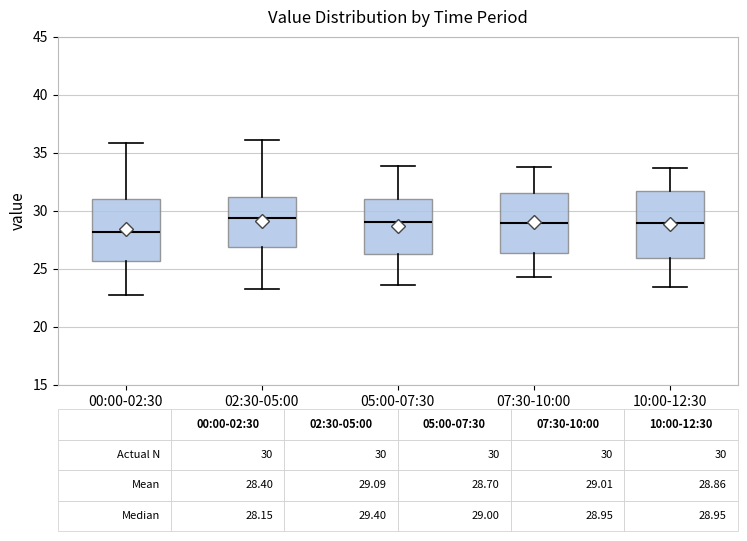

Which box's median line is the lowest?

00:00-02:30